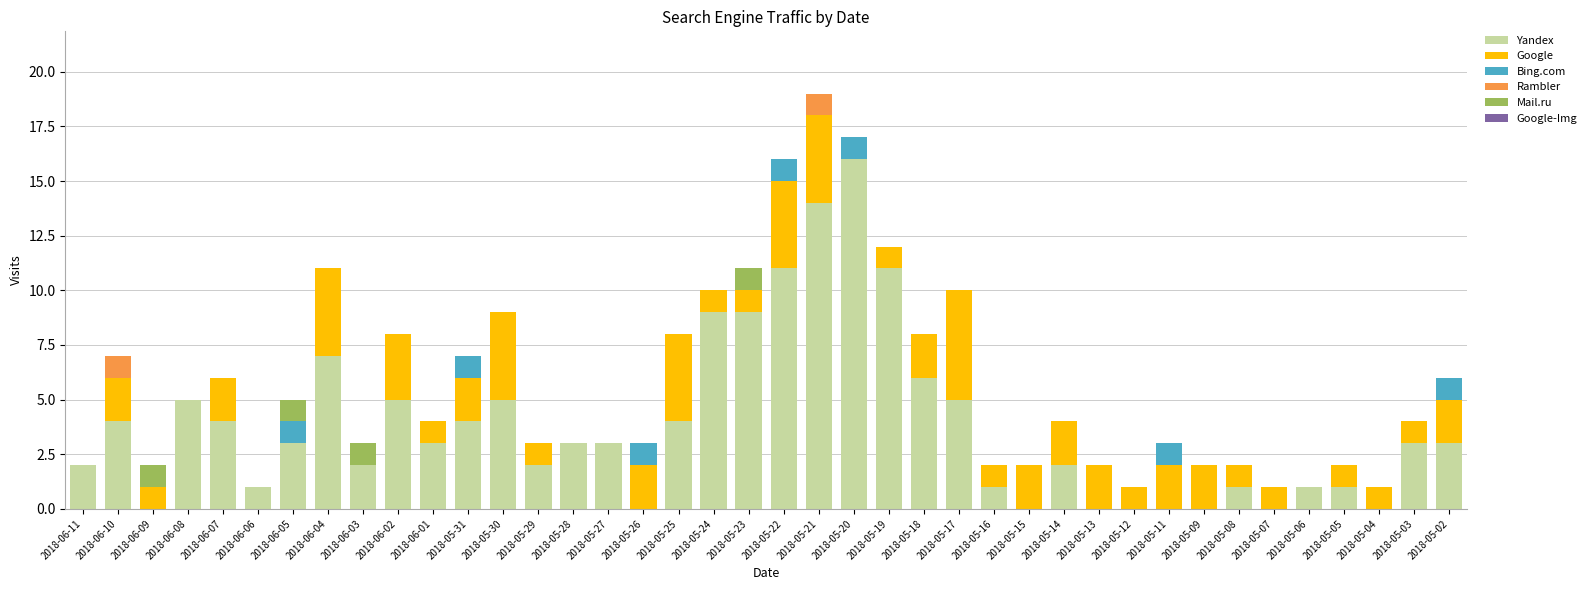

Are the bars horizontal?

No